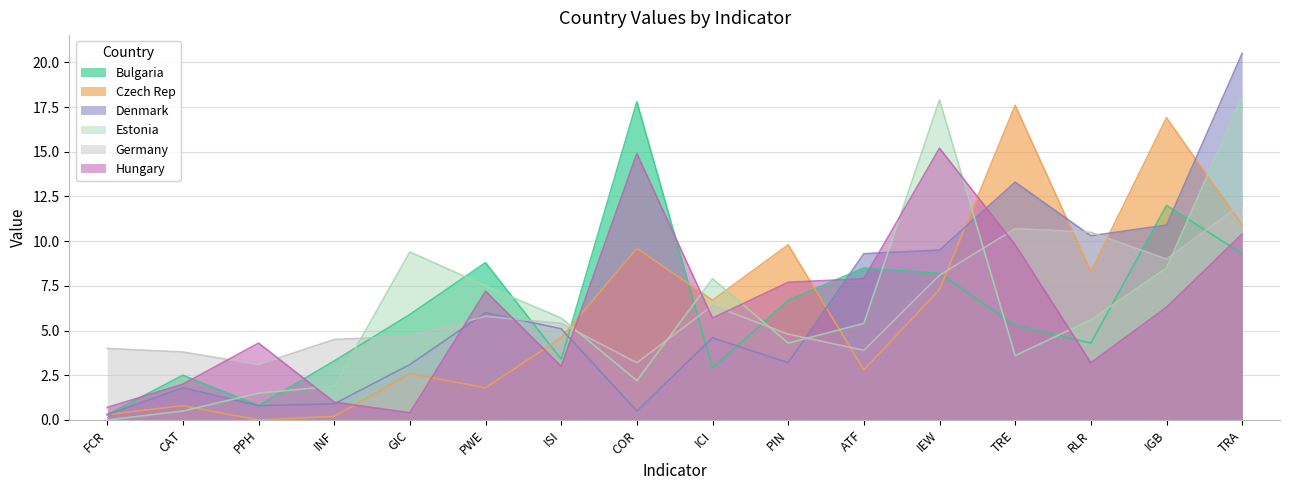

Is the value of Bulgaria at TRA greater than the value of Czech Rep at INF?

Yes